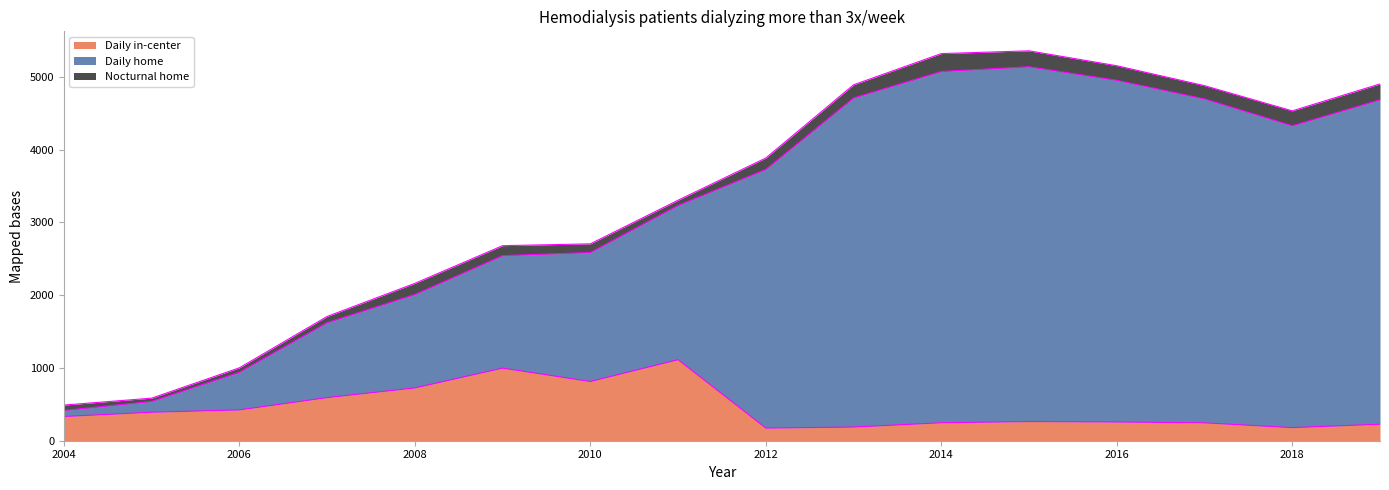

At which label is Daily in-center closest to 644?

2007